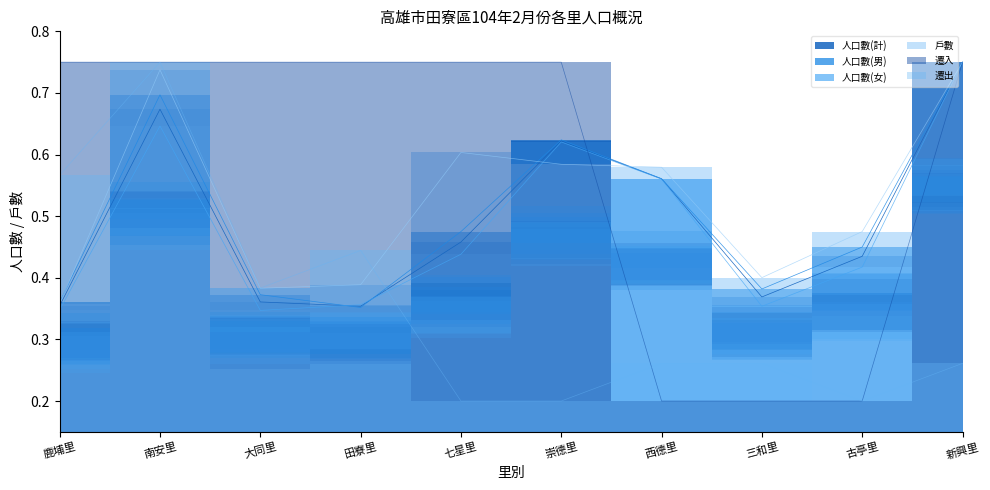

True or false: 遷入 and 人口數(男) intersect in this chart.

True